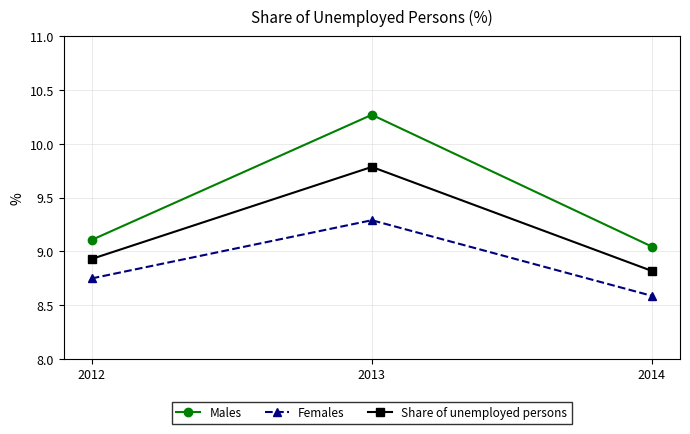

What is the spread (max minus min) of values at 2012?

0.4